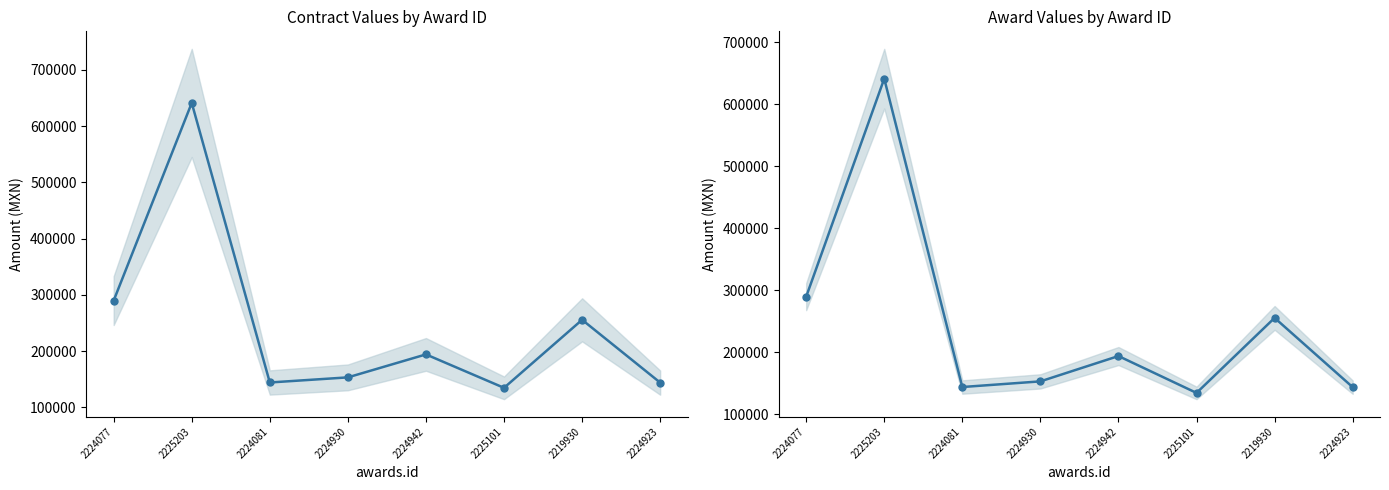

At which category does contracts.value.amount reach its first local valley?

2224081